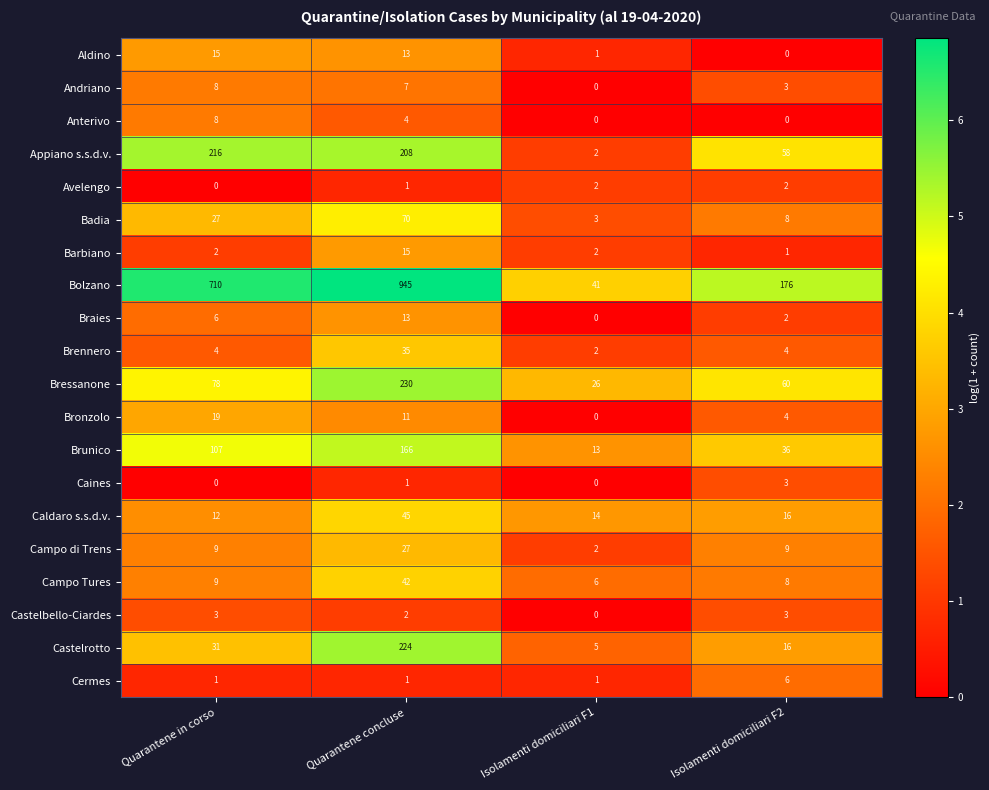

The value of Caines at Isolamenti domiciliari F1 is 0. True or false?

True